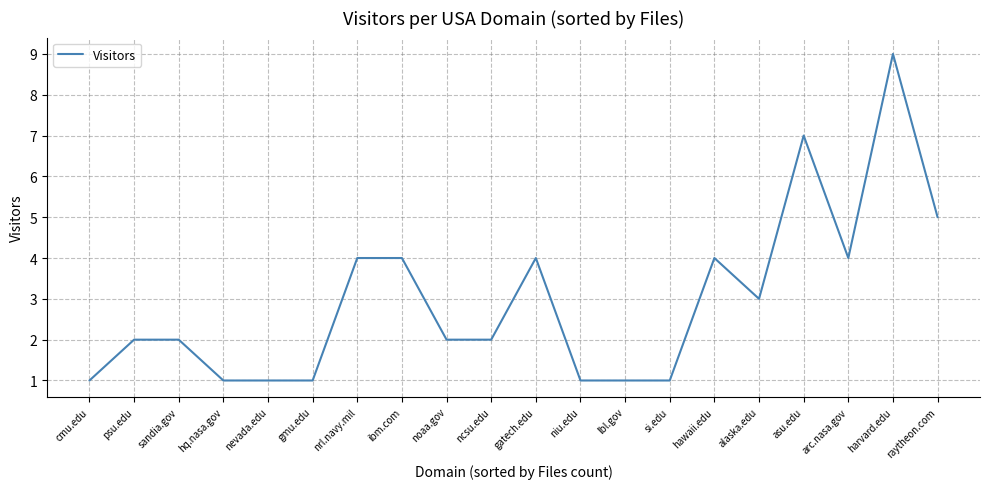

Reading right to left, what are all the values shown in this chart?

raytheon.com=5	harvard.edu=9	arc.nasa.gov=4	asu.edu=7	alaska.edu=3	hawaii.edu=4	si.edu=1	lbl.gov=1	niu.edu=1	gatech.edu=4	ncsu.edu=2	noaa.gov=2	ibm.com=4	nrl.navy.mil=4	gmu.edu=1	nevada.edu=1	hq.nasa.gov=1	sandia.gov=2	psu.edu=2	cmu.edu=1